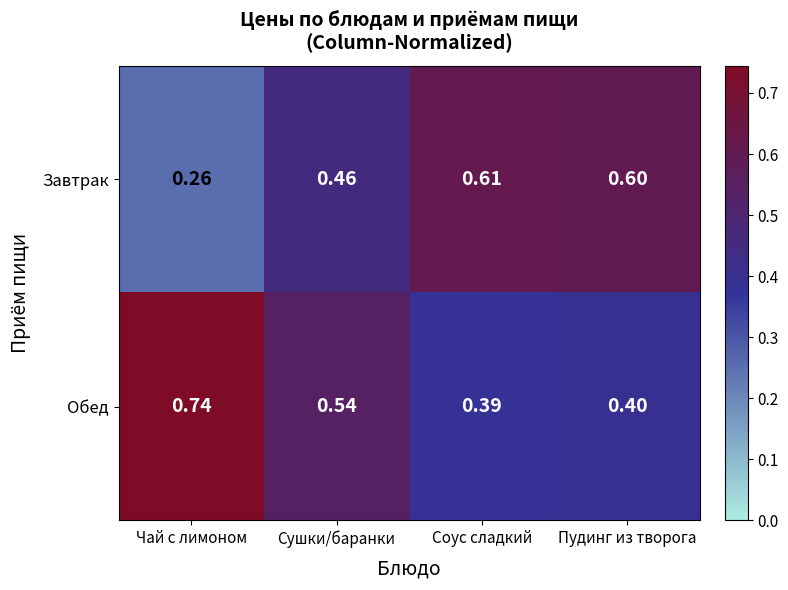

Which label corresponds to the smallest value in the chart?

Чай с лимоном